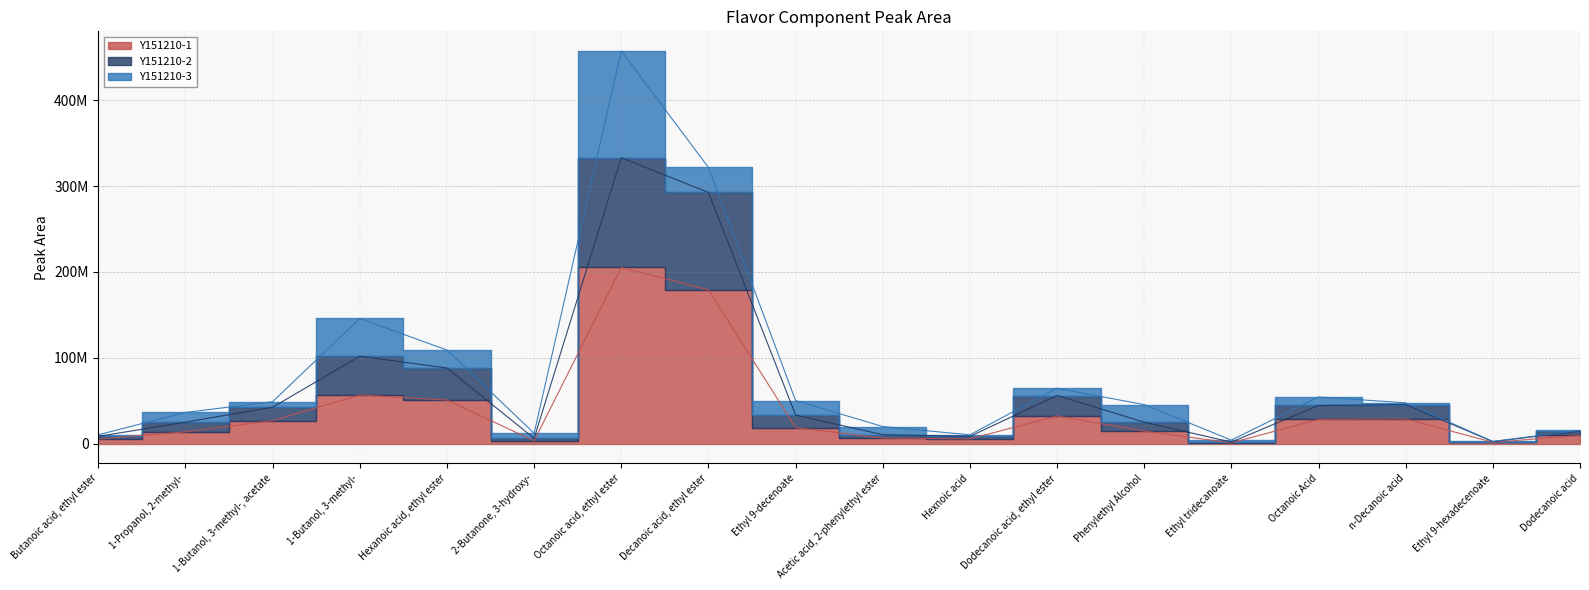

The Y151210-2 series shows 73385112 at n-Decanoic acid. True or false?

False